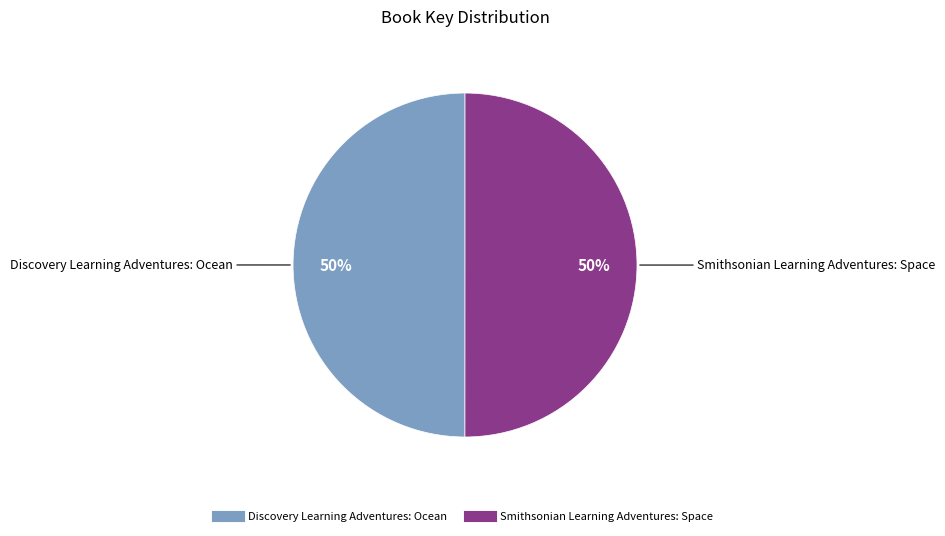

What percentage is the Smithsonian Learning Adventures: Space slice, to the nearest percent?

50%